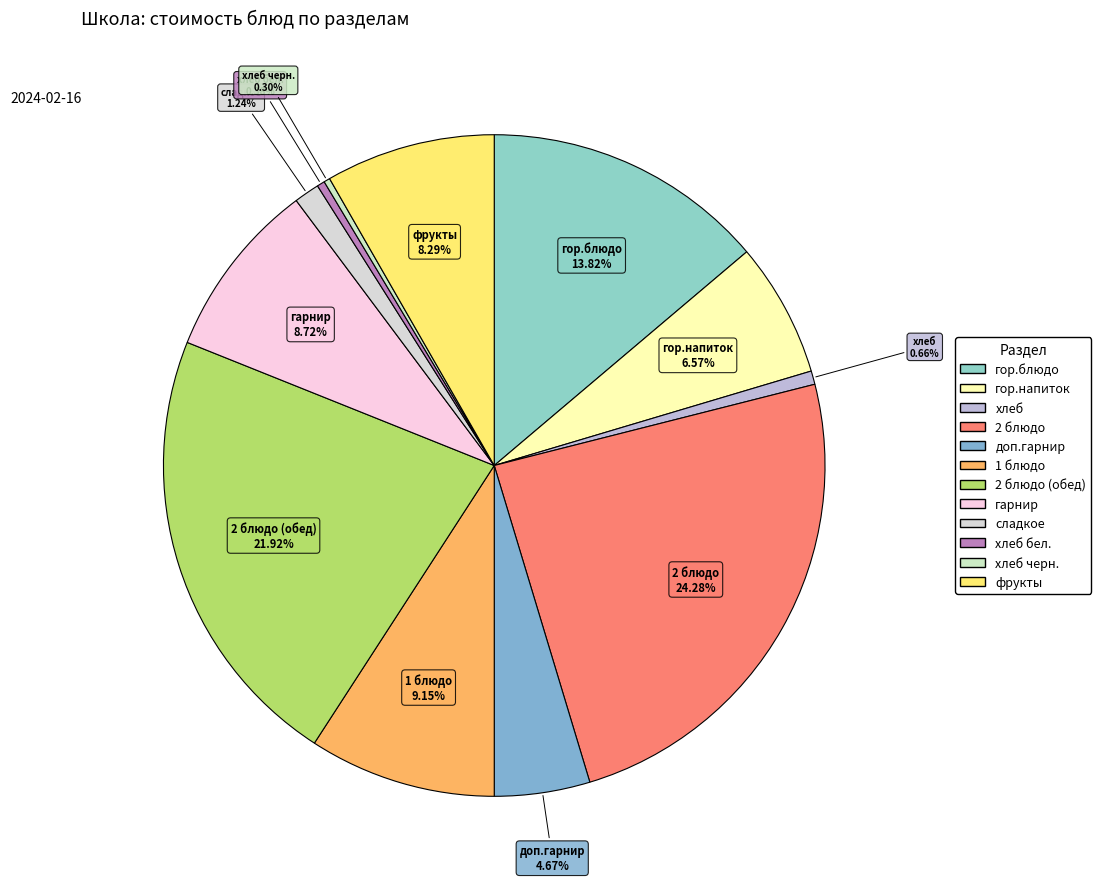

How many segments does this pie chart have?

12